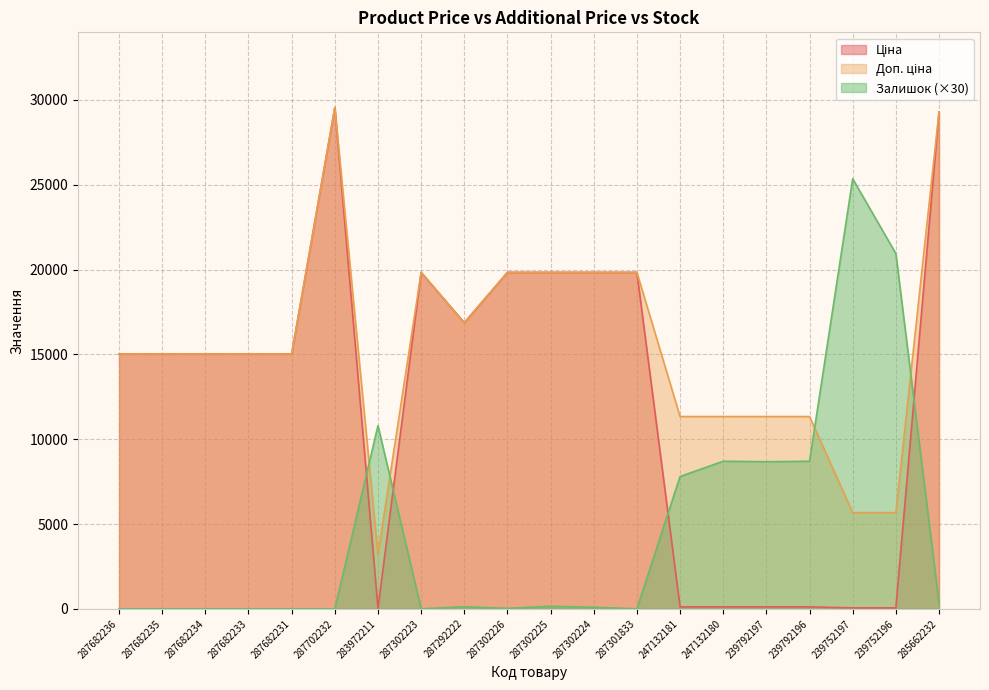

What is the value of the Доп. ціна point at the 2nd from the left?

15019.2